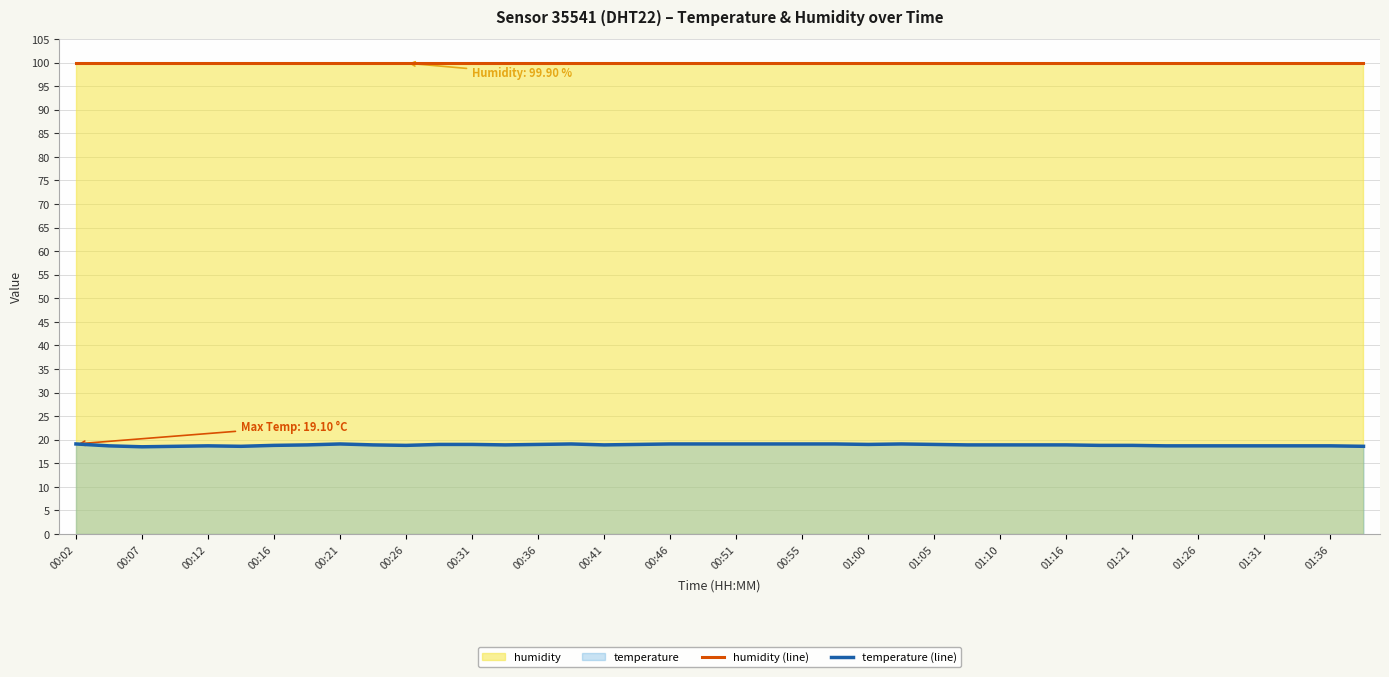

True or false: humidity (line) and temperature (line) intersect in this chart.

False